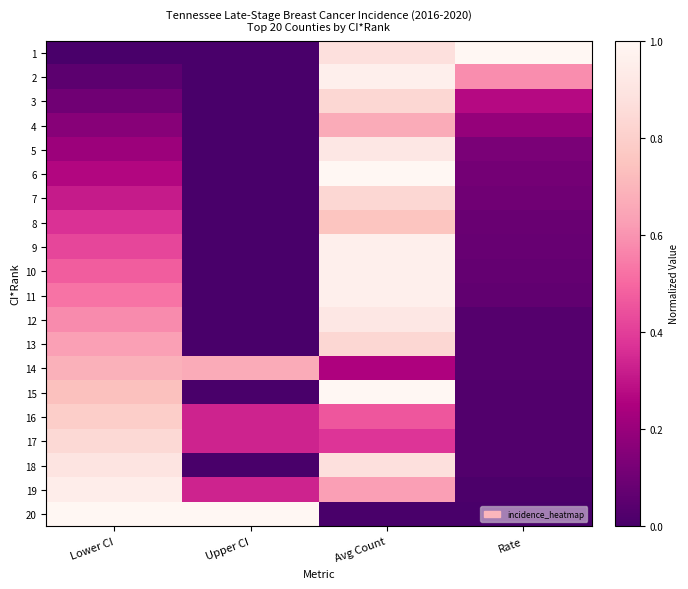

Which series has the largest range (max minus min)?

1